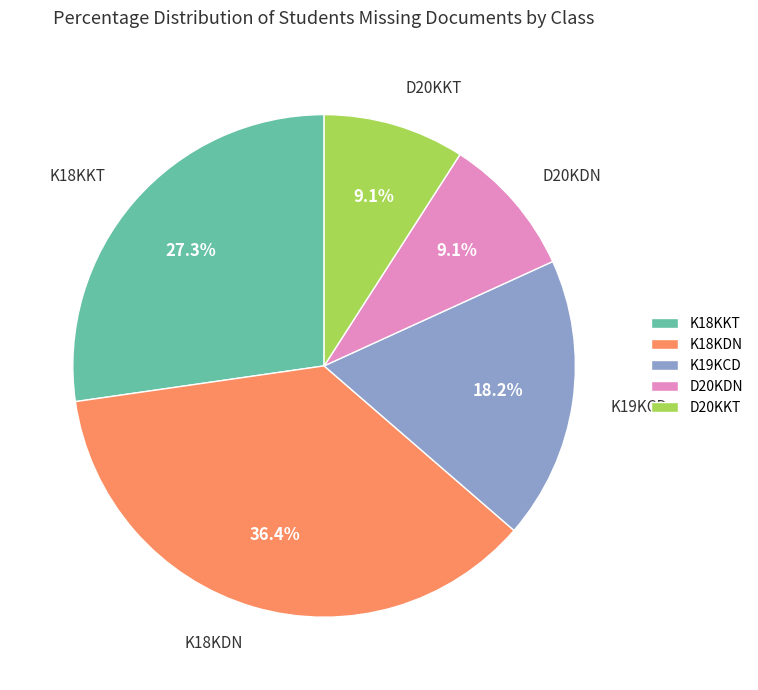

How many segments does this pie chart have?

5